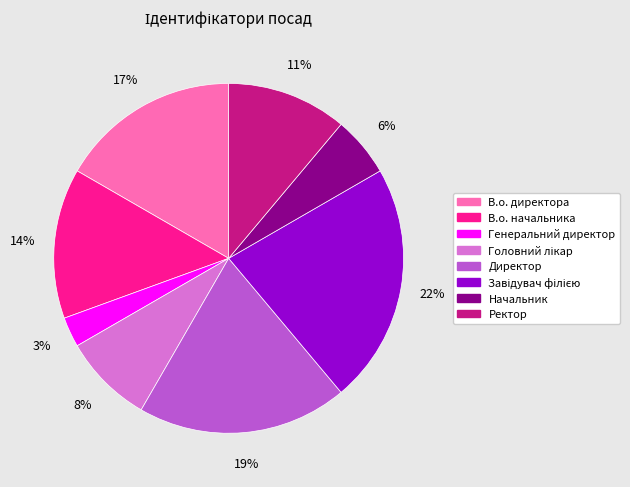

To the nearest percent, what is the average slice percentage?

12%